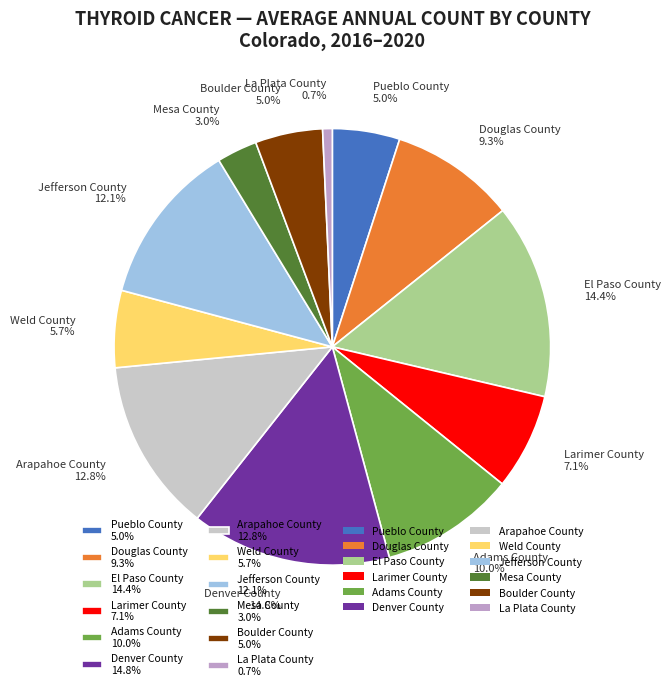

How many slices are in this pie chart?

12